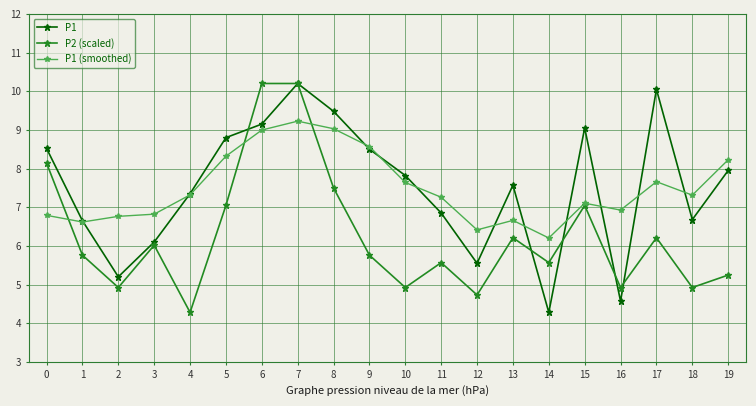

How many data points does each series have?

20